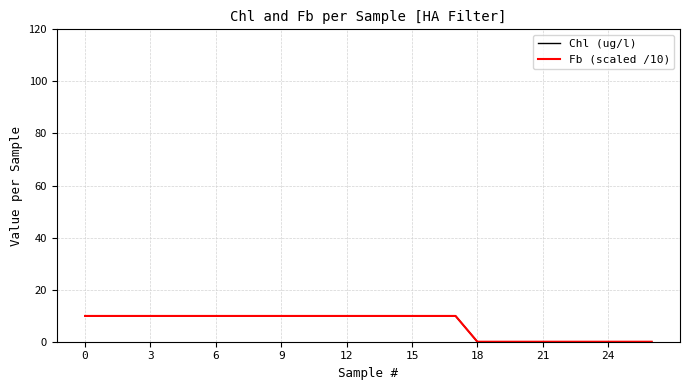

Does the chart display data point markers on the line(s)?

No